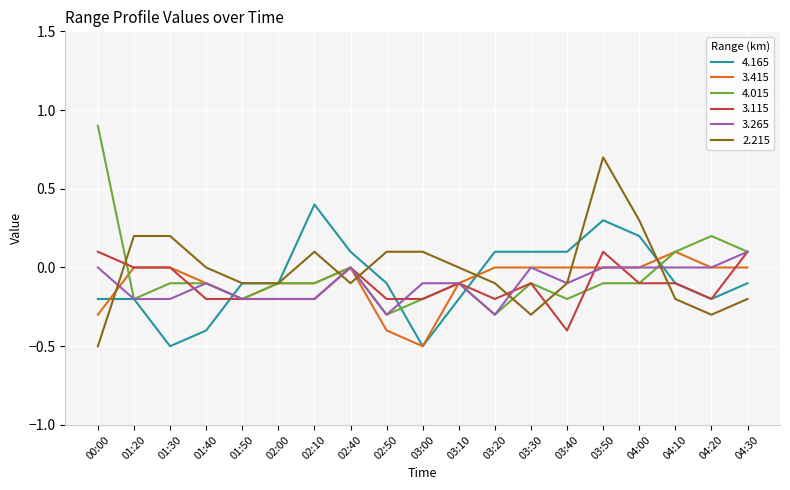

Which category has the highest value in the 4.165 series?

02:10